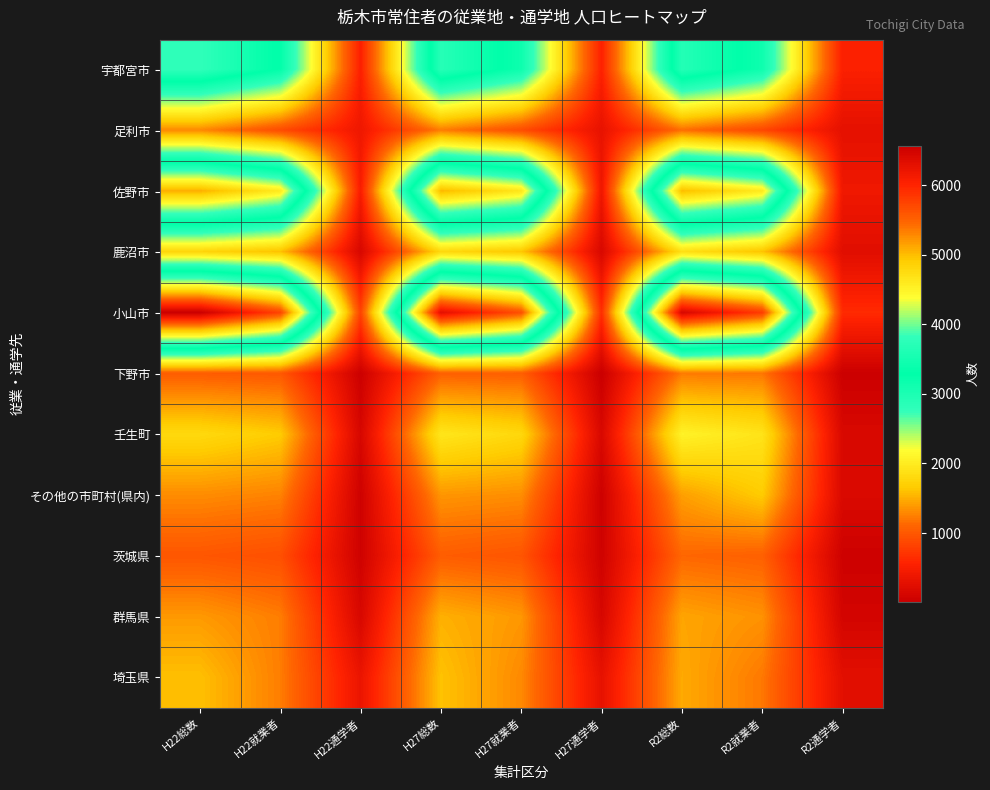

What is the difference between the highest and lowest values at H22就業者?

4833